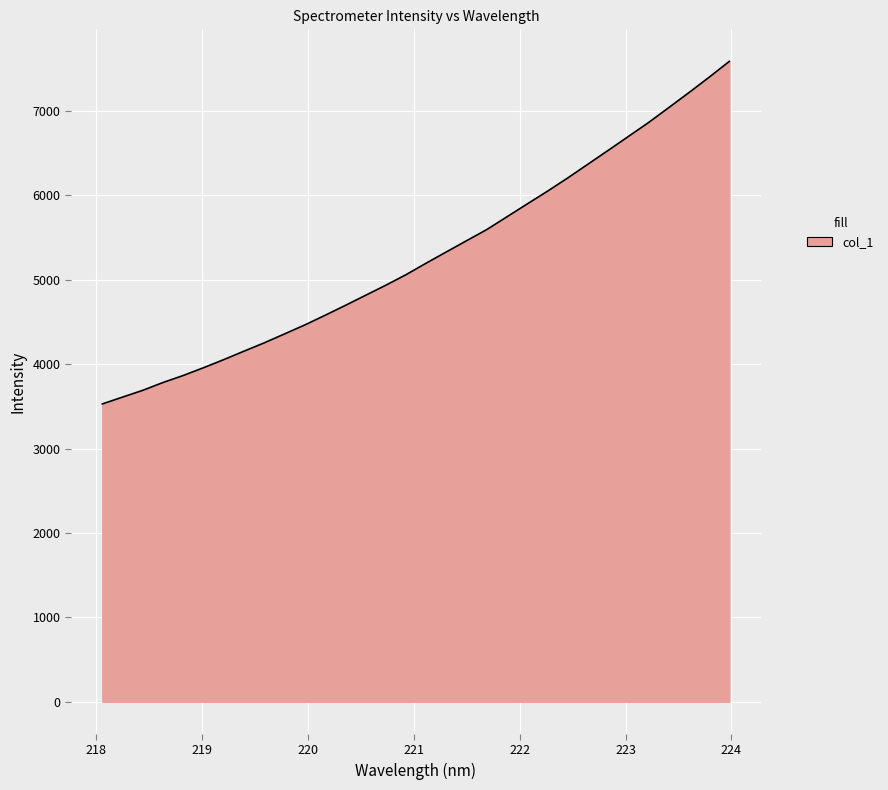

How many lines are shown in the chart?

1